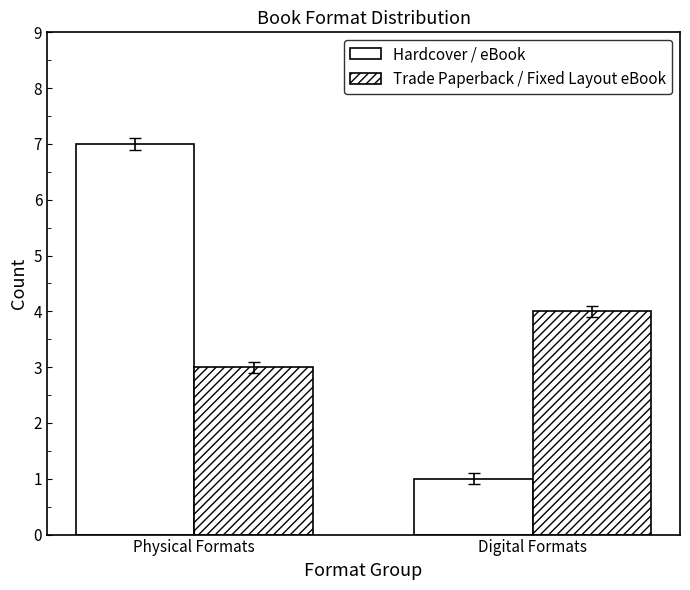

Rank the categories by Hardcover / eBook value from lowest to highest.

Digital Formats, Physical Formats